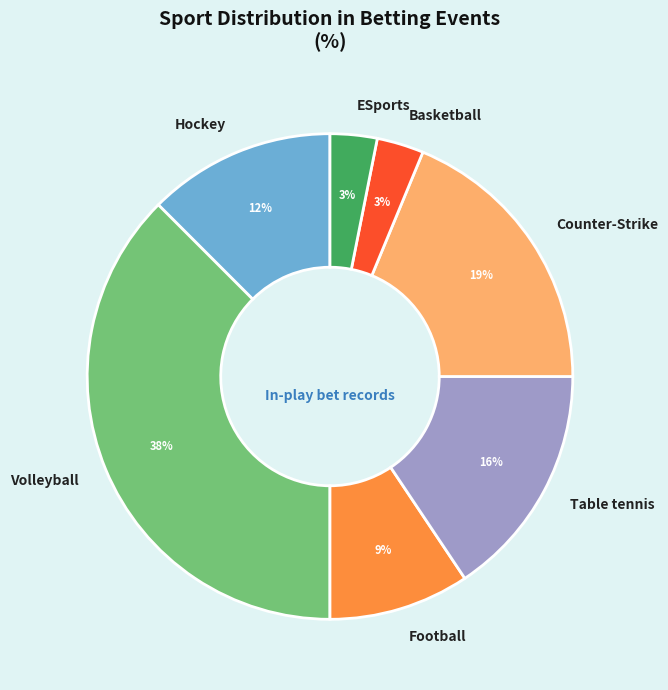

The Basketball slice represents 3% of the pie. True or false?

True